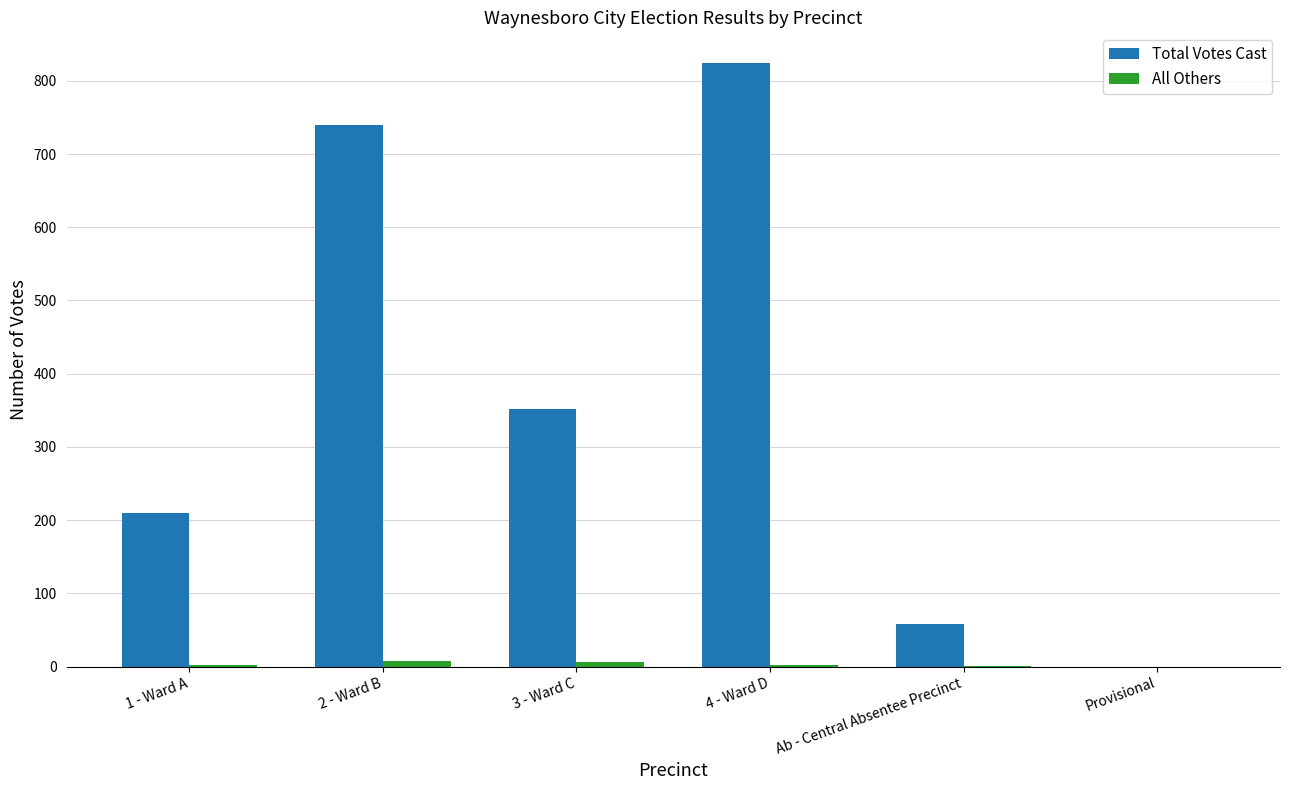

Which series changed the most between 1 - Ward A and Ab - Central Absentee Precinct?

Total Votes Cast